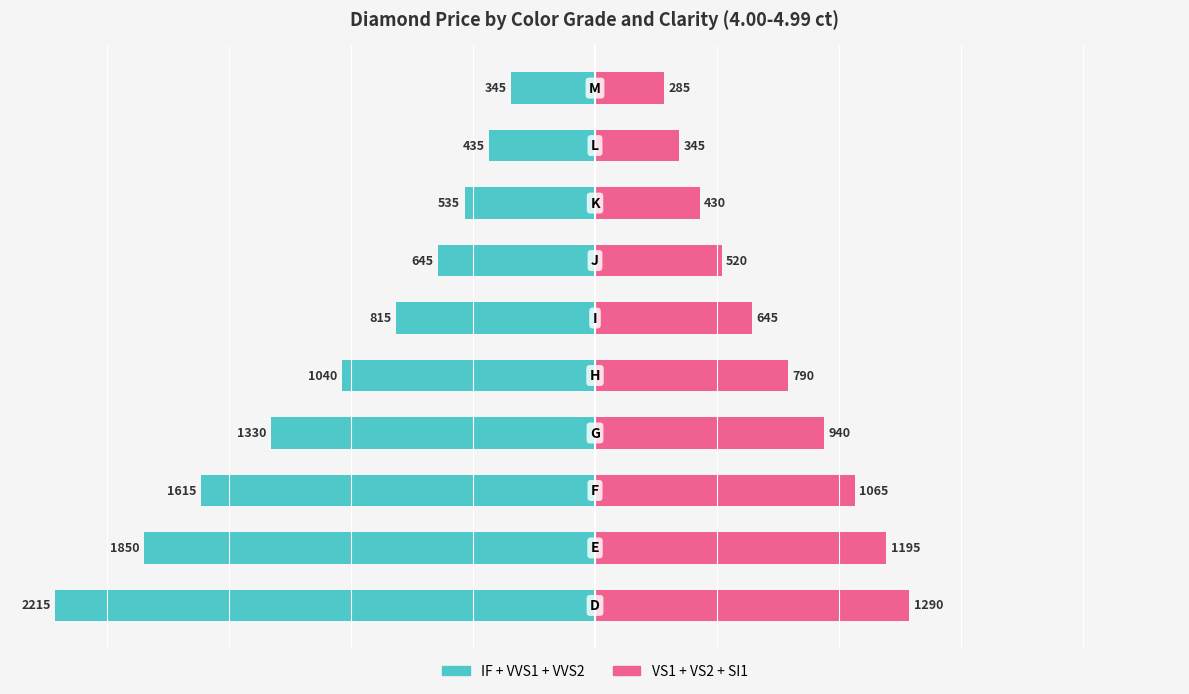

Is it true that VS1 + VS2 + SI1 equals 645 at 5?

True